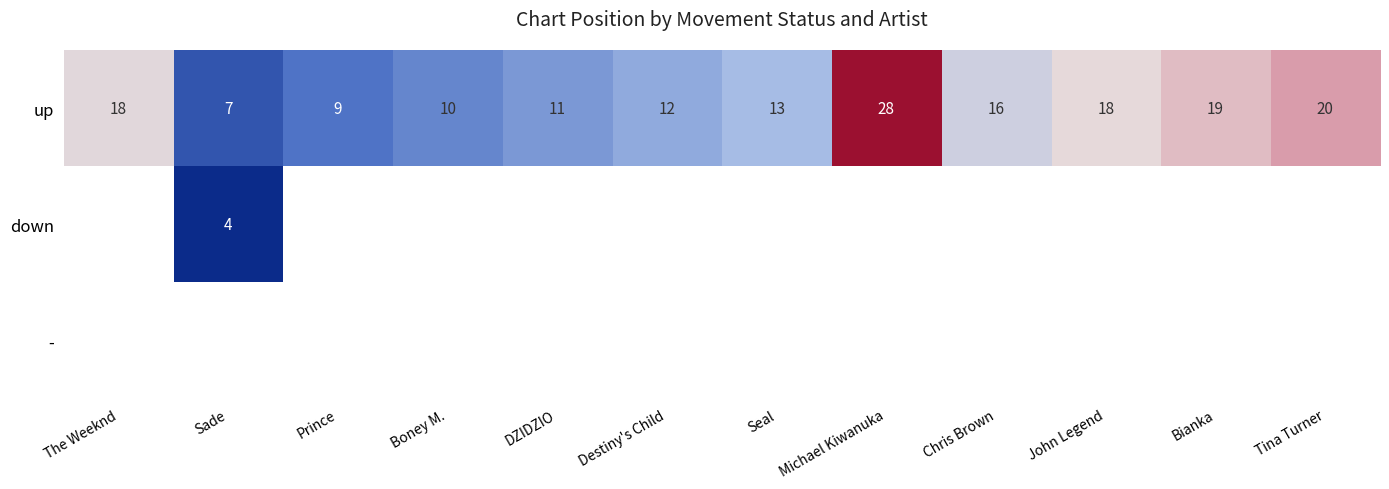

Is it true that up equals 18.0 at John Legend?

True